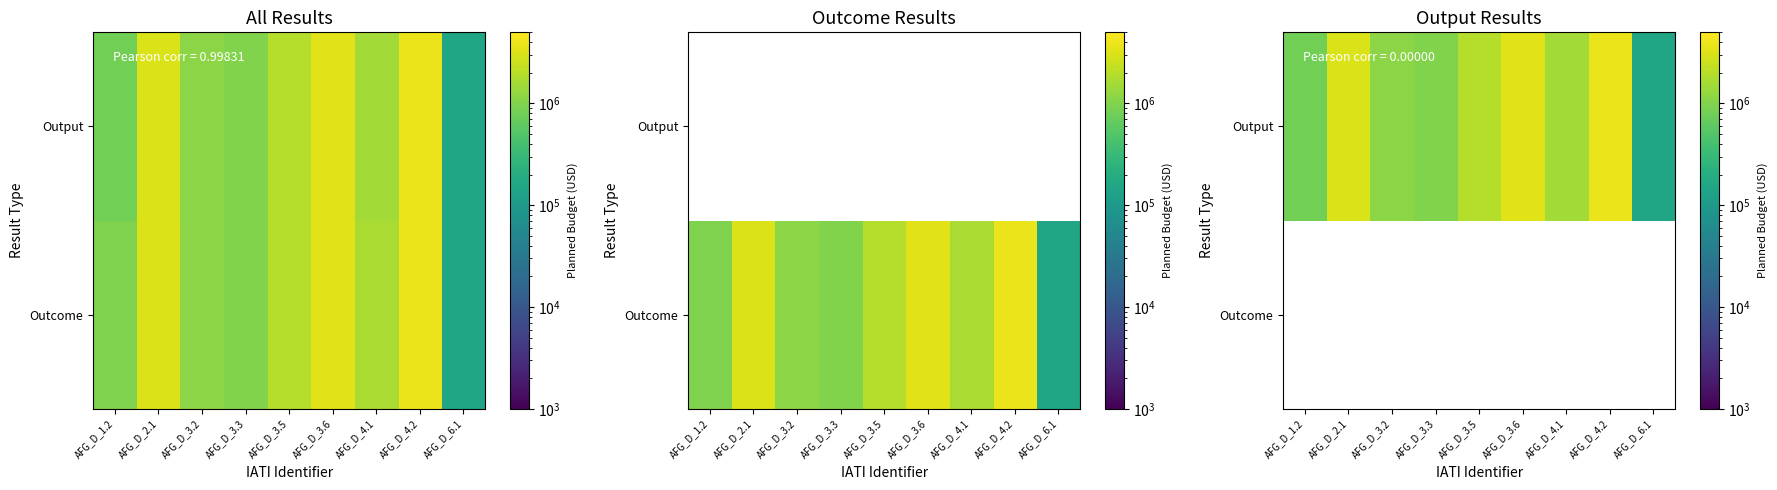

True or false: Output has a value of 1466111.7 at AFG_D_2.1.

False